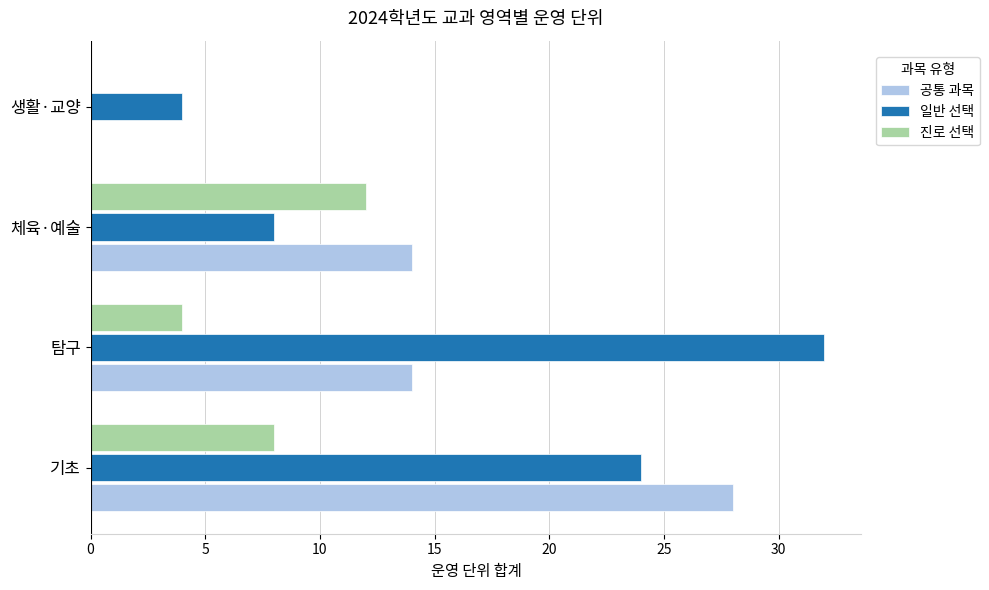

Between 기초 and 탐구, which series saw the biggest shift?

공통 과목